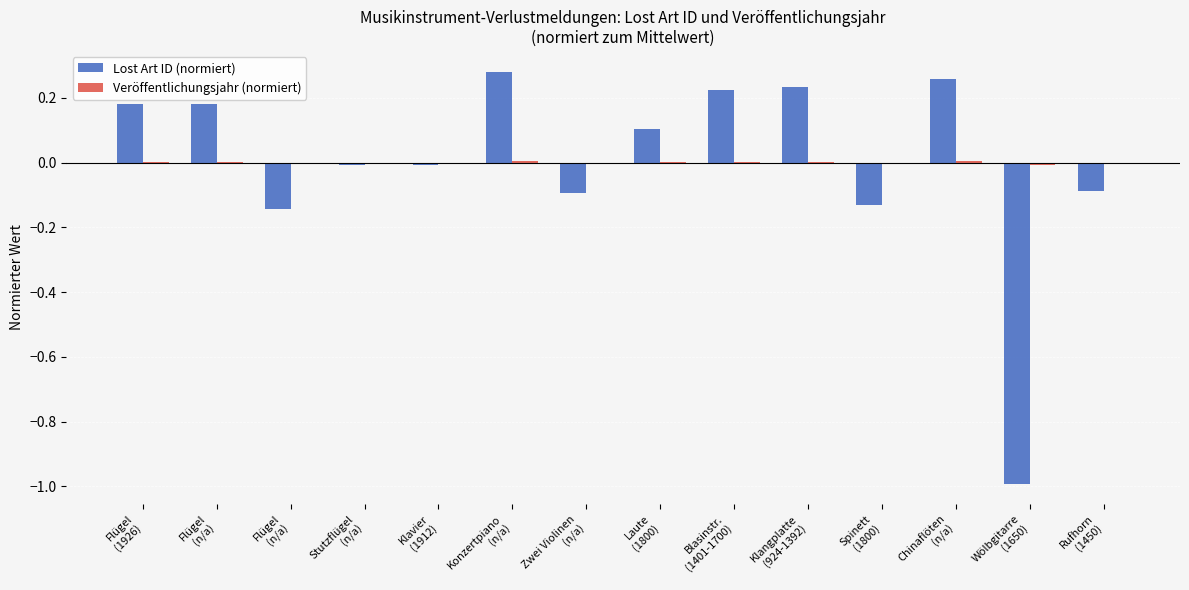

Reading right to left, extract all data points from this chart.

Lost Art ID (normiert): Rufhorn
(1450)=-0.1	Wölbgitarre
(1650)=-1.0	Chinaflöten
(n/a)=0.3	Spinett
(1800)=-0.1	Klangplatte
(924-1392)=0.2	Blasinstr.
(1401-1700)=0.2	Laute
(1800)=0.1	Zwei Violinen
(n/a)=-0.1	Konzertpiano
(n/a)=0.3	Klavier
(1912)=-0.0	Stutzflügel
(n/a)=-0.0	Flügel
(n/a)=-0.1	Flügel
(n/a)=0.2	Flügel
(1926)=0.2
Veröffentlichungsjahr (normiert): Rufhorn
(1450)=-0.0	Wölbgitarre
(1650)=-0.0	Chinaflöten
(n/a)=0.0	Spinett
(1800)=-0.0	Klangplatte
(924-1392)=0.0	Blasinstr.
(1401-1700)=0.0	Laute
(1800)=0.0	Zwei Violinen
(n/a)=-0.0	Konzertpiano
(n/a)=0.0	Klavier
(1912)=-0.0	Stutzflügel
(n/a)=-0.0	Flügel
(n/a)=-0.0	Flügel
(n/a)=0.0	Flügel
(1926)=0.0